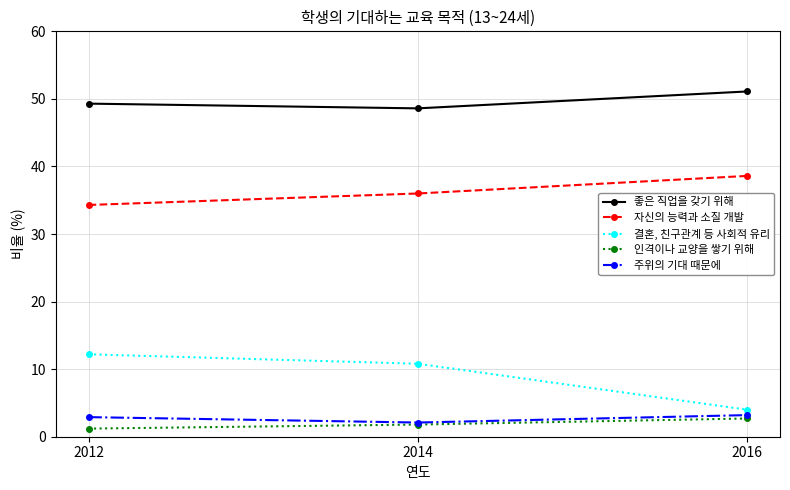

What is the difference between the 결혼, 친구관계 등 사회적 유리 values at 2014 and 2012?

1.4